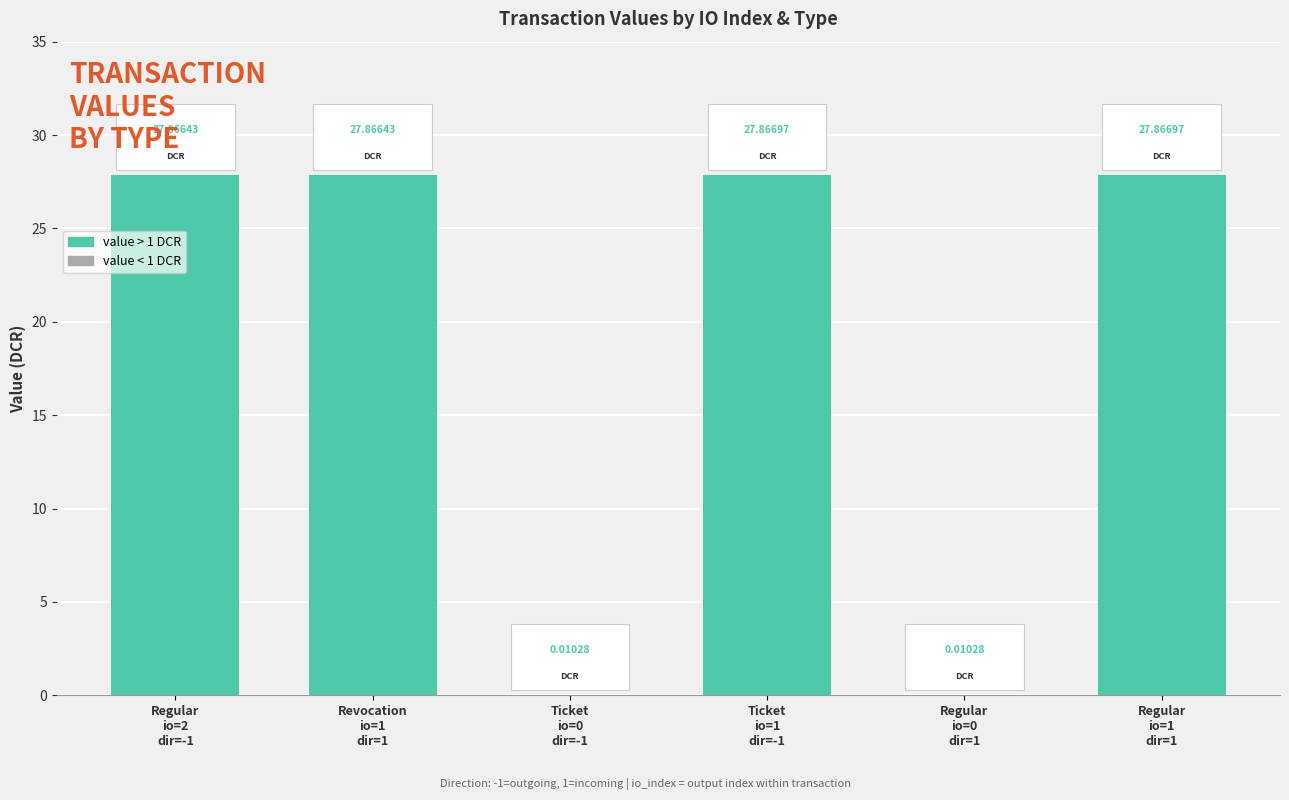

True or false: the data shows 14.3 at Ticket
io=1
dir=-1.

False